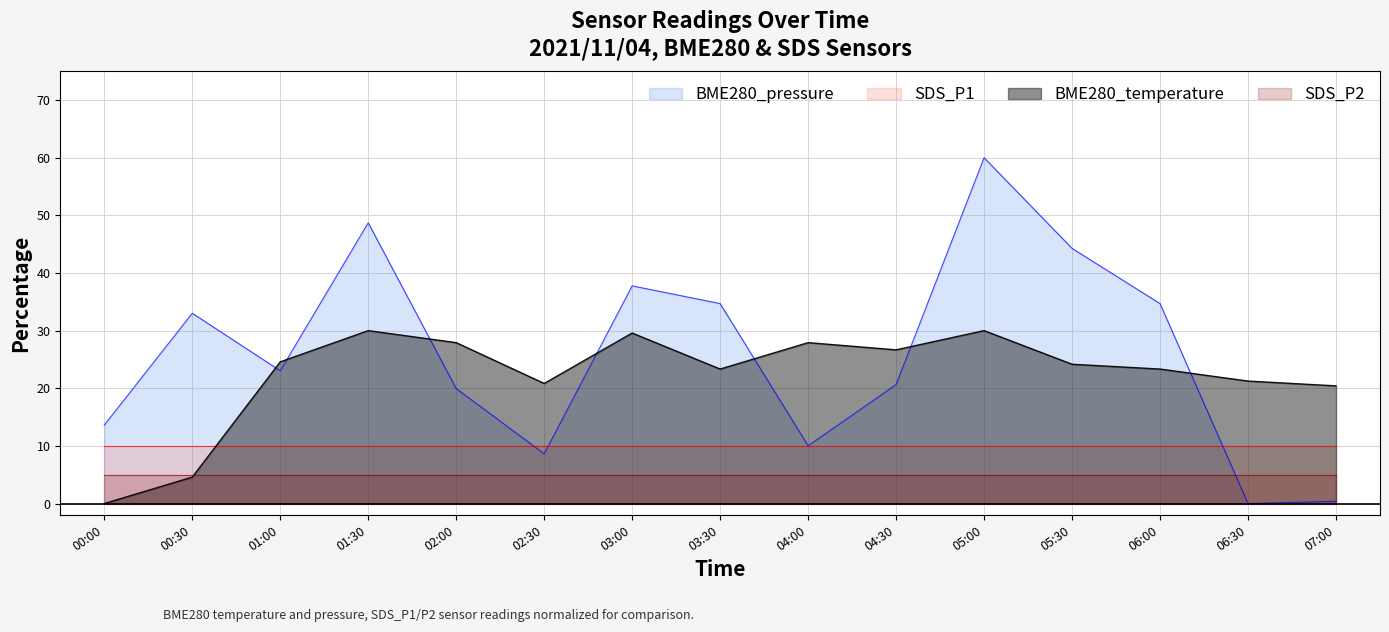

Rank the series by their average value, from highest to lowest.

BME280_pressure, BME280_temperature, SDS_P1, SDS_P2